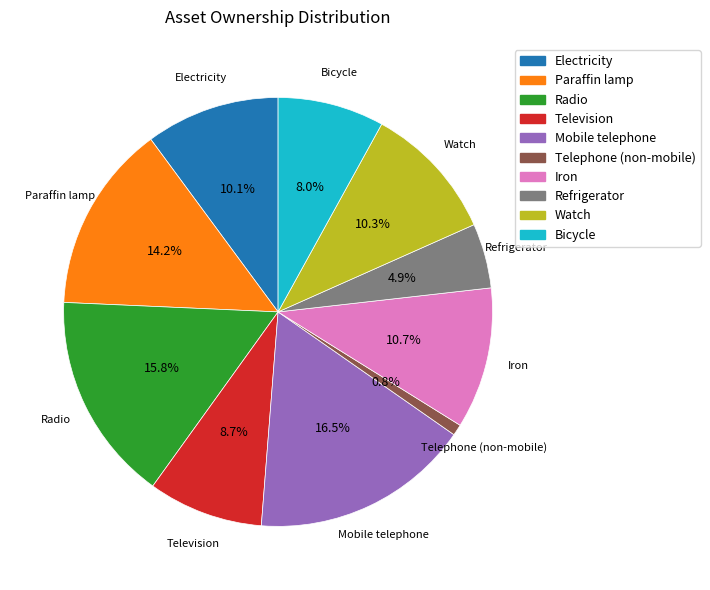

How many segments does this pie chart have?

10